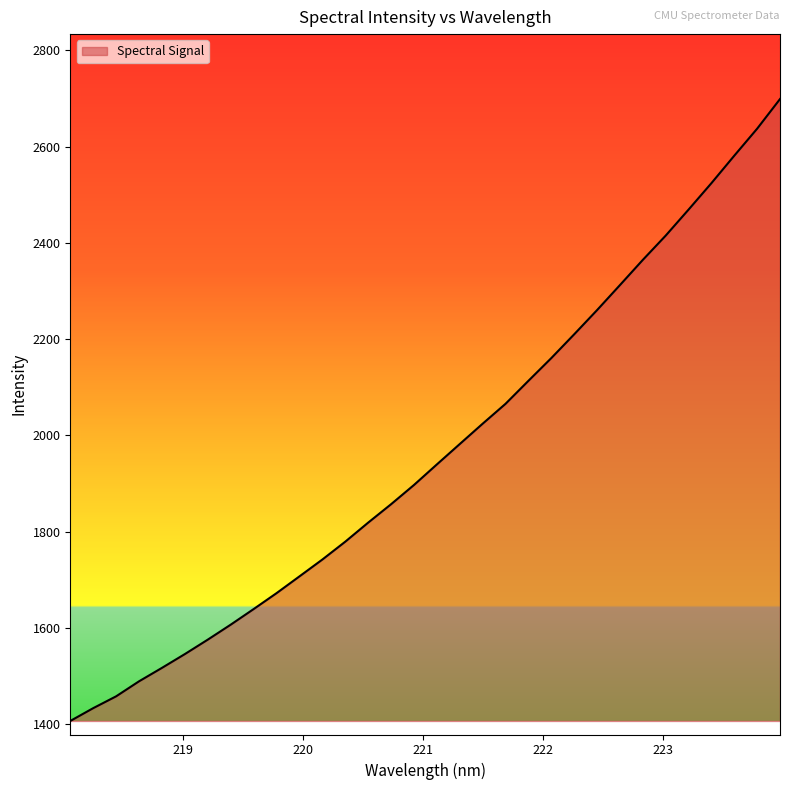

What is the smallest value displayed?

1406.5